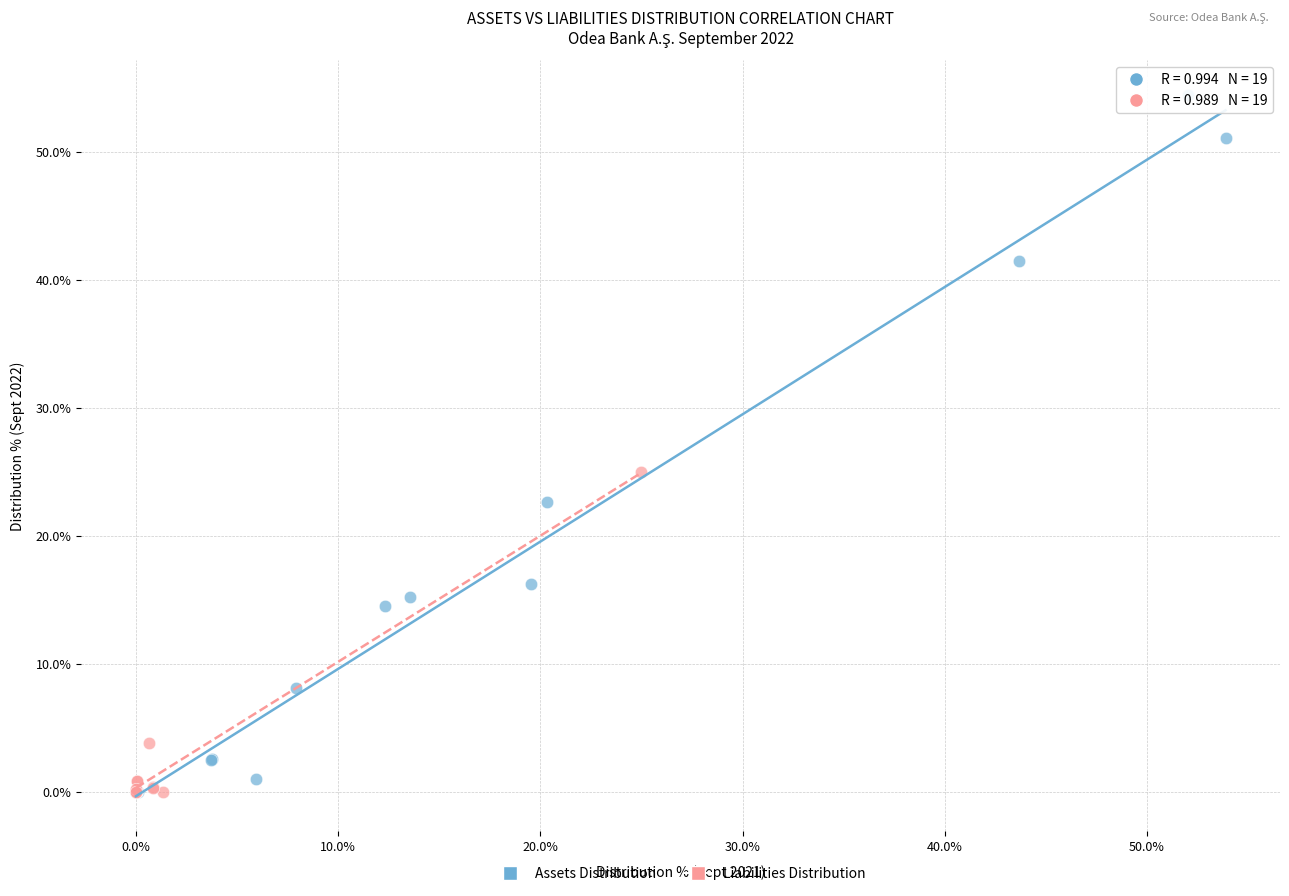

Which series has the largest Y range (max minus min)?

Assets Distribution